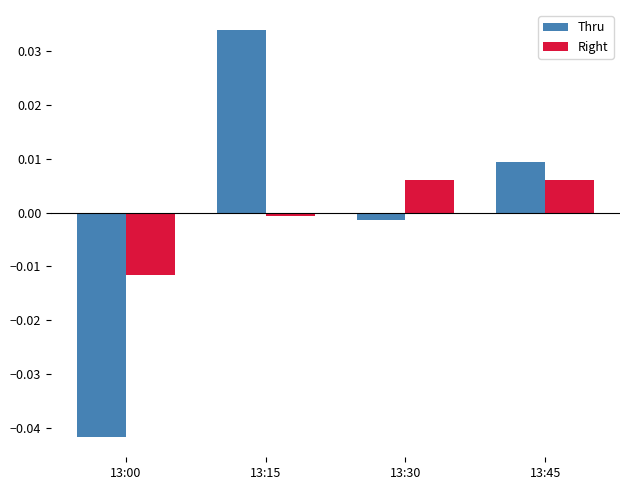

The Right series shows 0.0 at 13:45. True or false?

True